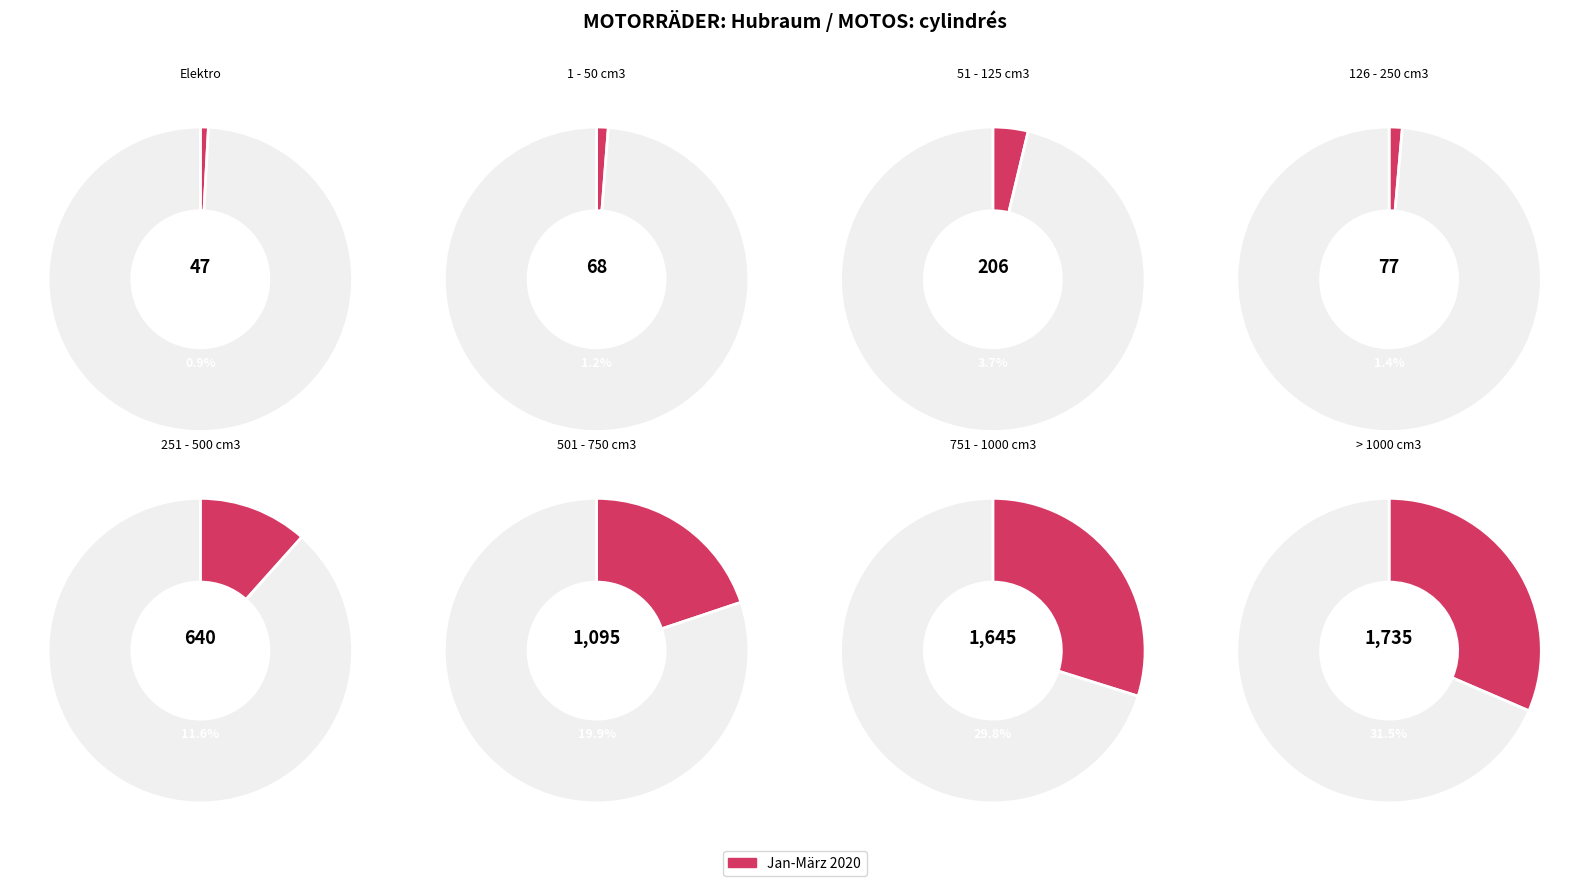

Is 751 - 1000 cm3 the majority of the pie?

No